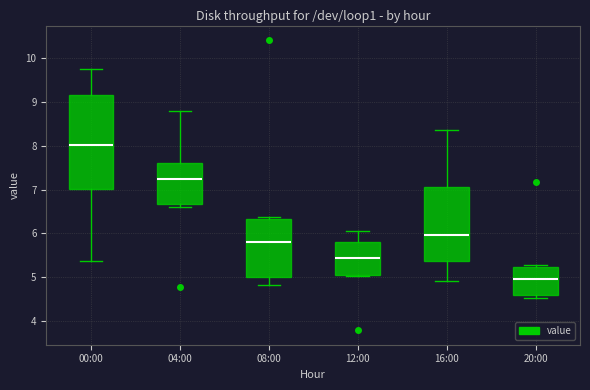

Comparing the boxes themselves (not the whiskers), which one is the tallest?

00:00